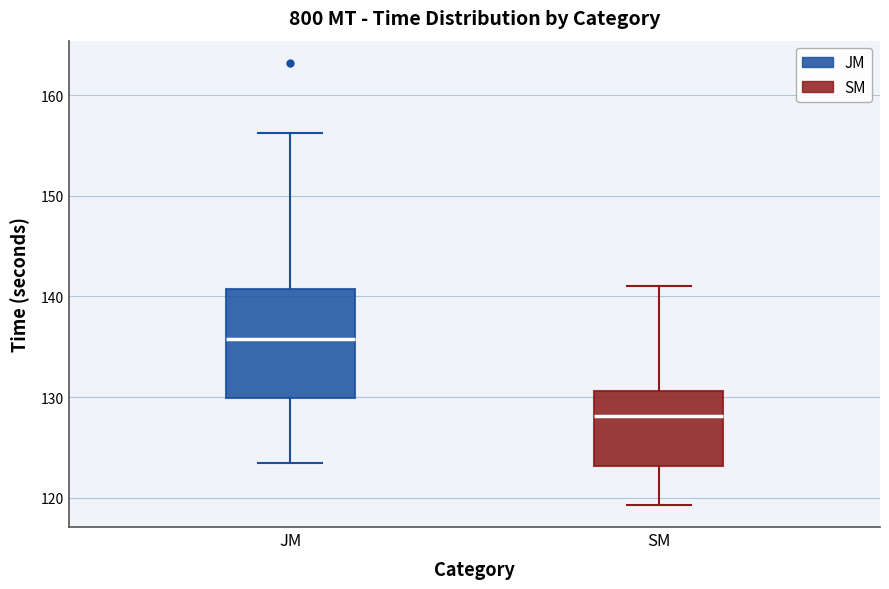

Which box has the lowest median line?

SM